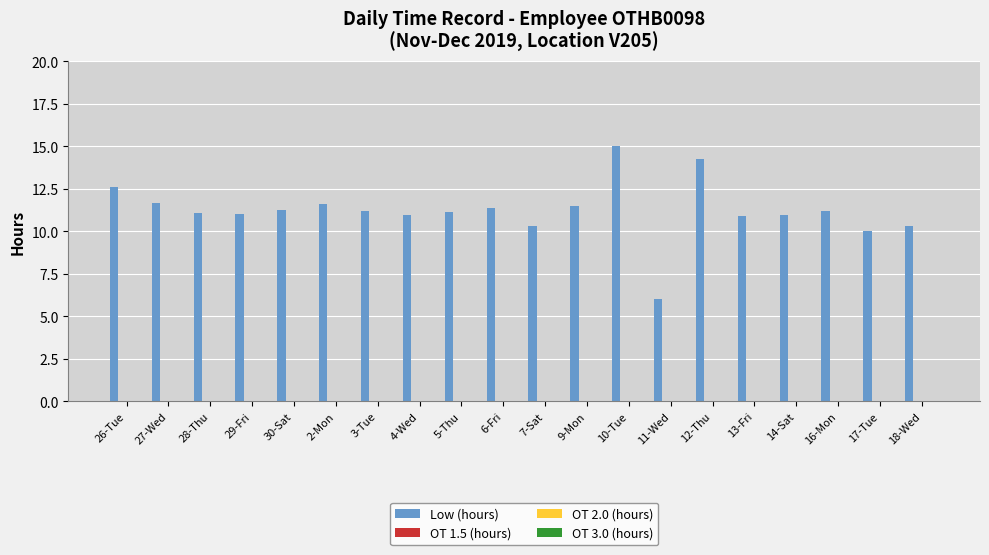

Count the number of categories in the chart.

20